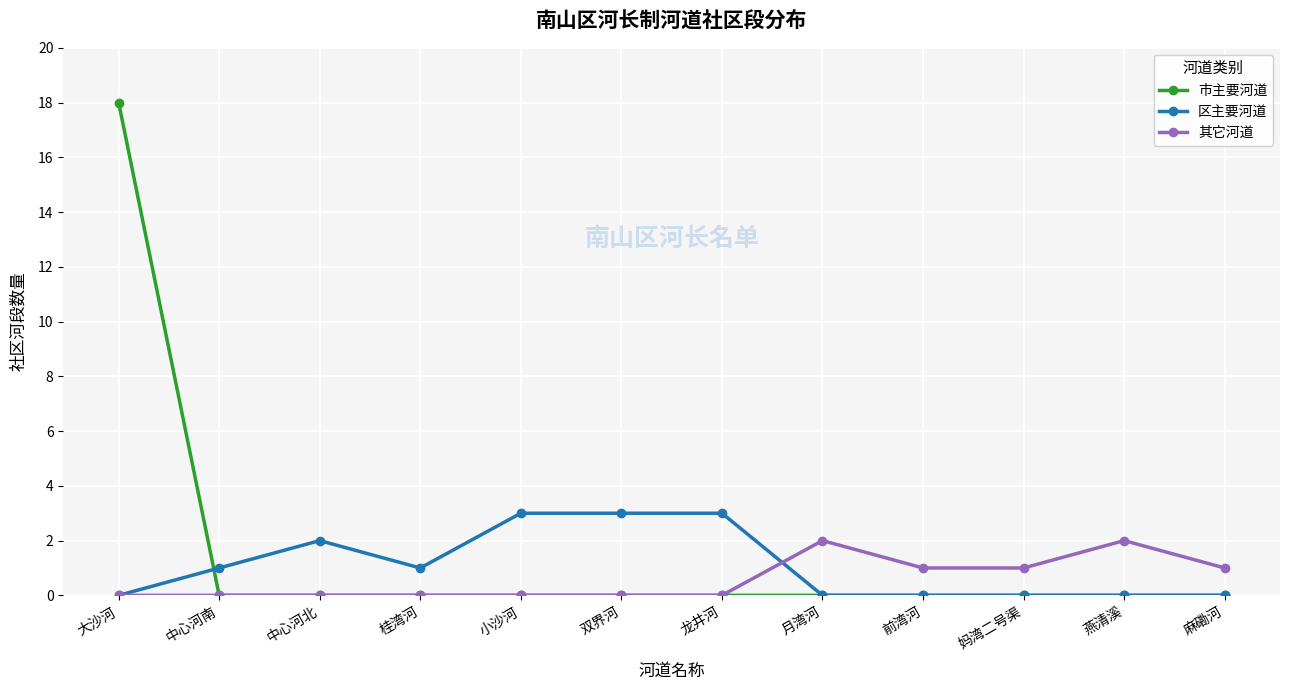

True or false: 其它河道 has a value of 0 at 小沙河.

True